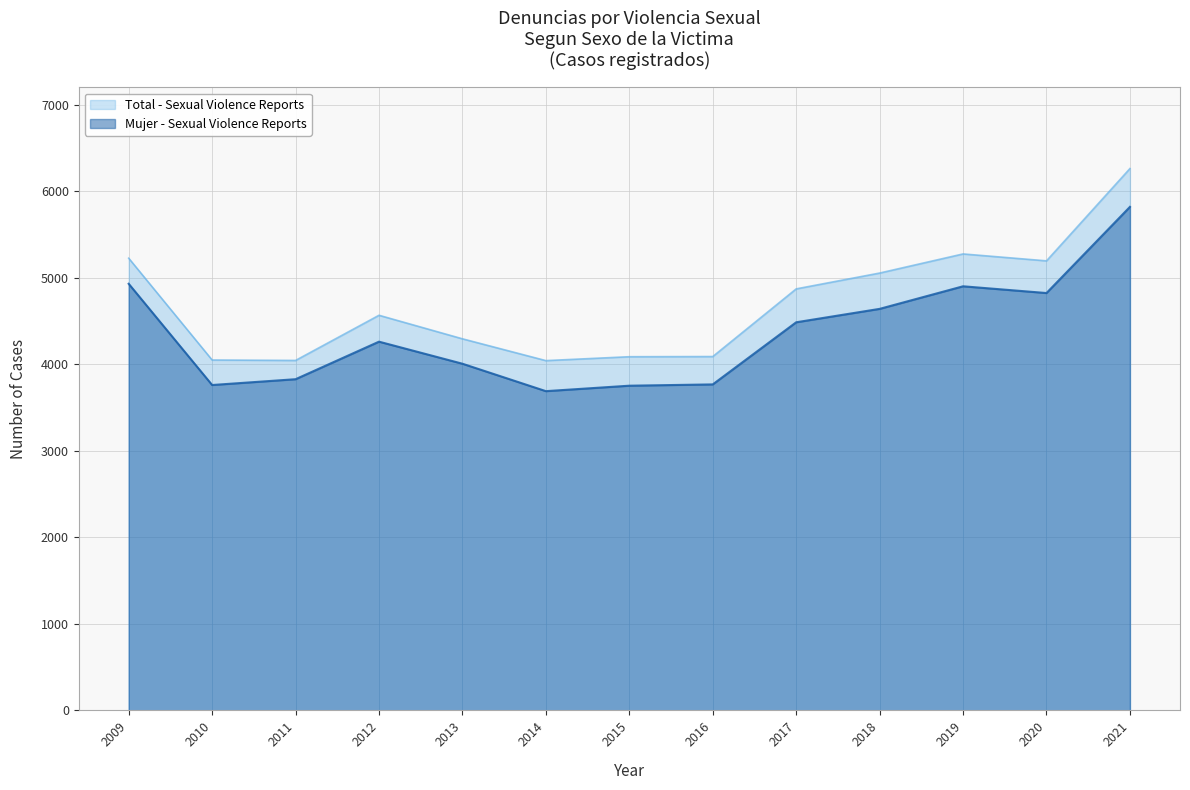

Which has a higher value, 2014 or 2019?

2019